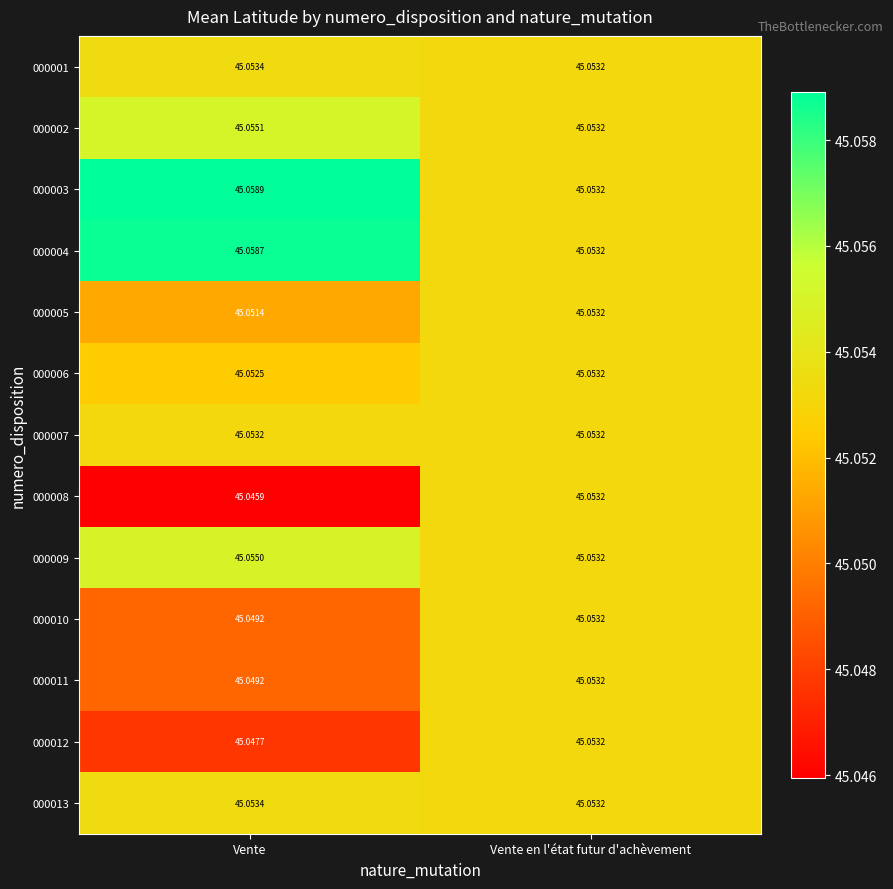

Which category has the highest value in the 000001 series?

Vente